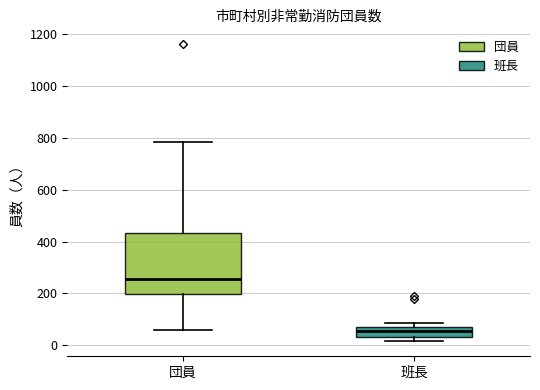

Reading left to right, transcribe this box plot: for each box, give where its median line is, the range the box spans, and where its two whiskers end, as read against the y-axis. The values are not printed on the chart, so give them approximately, as read against the axis.

団員: median 260, box 200 to 440, whiskers 60 to 780
班長: median 60 (inside the box), box 40 to 60, whiskers 20 to 80